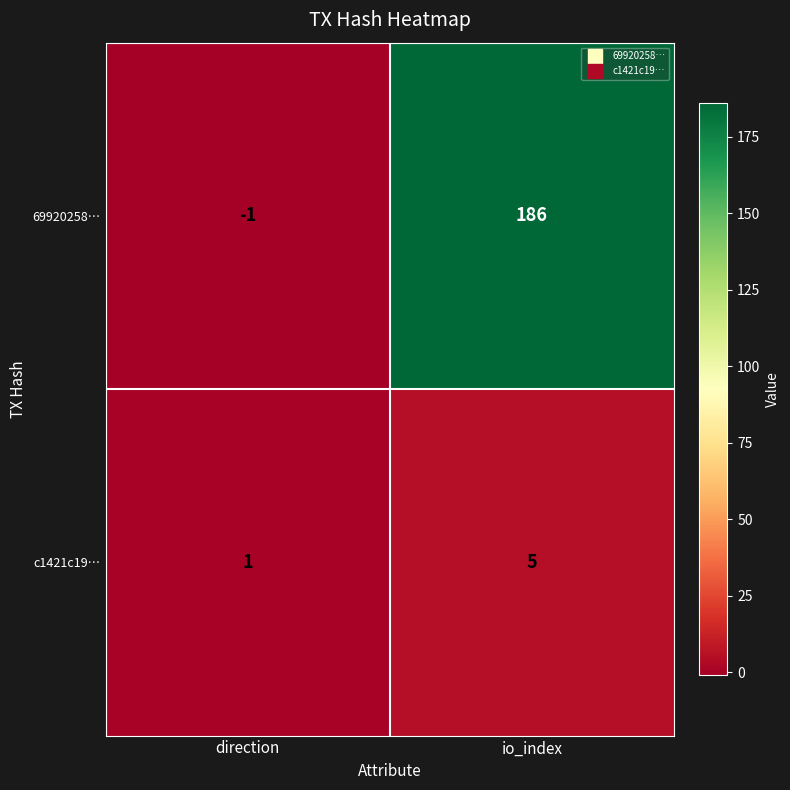

Which series has the largest total across all categories?

69920258…